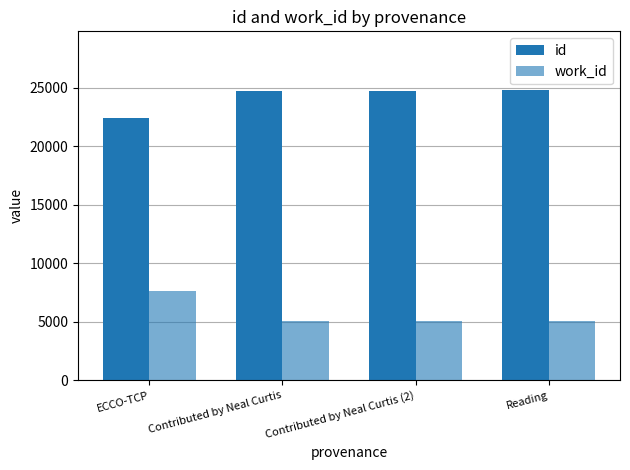

Count the number of data series in this chart.

2